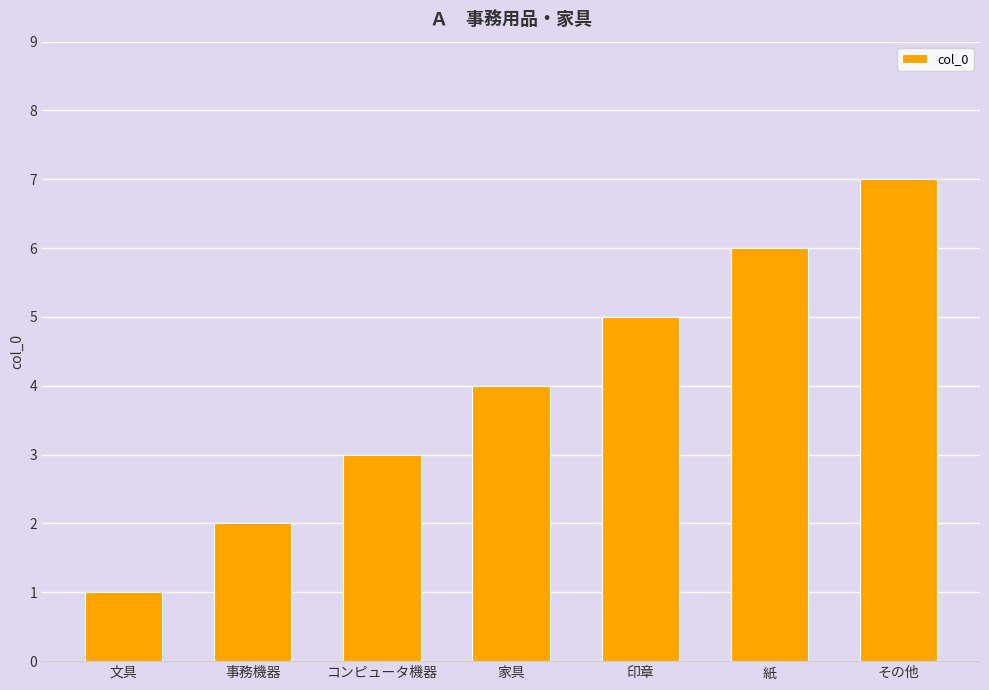

Rank the categories by value from lowest to highest.

文具, 事務機器, コンピュータ機器, 家具, 印章, 紙, その他